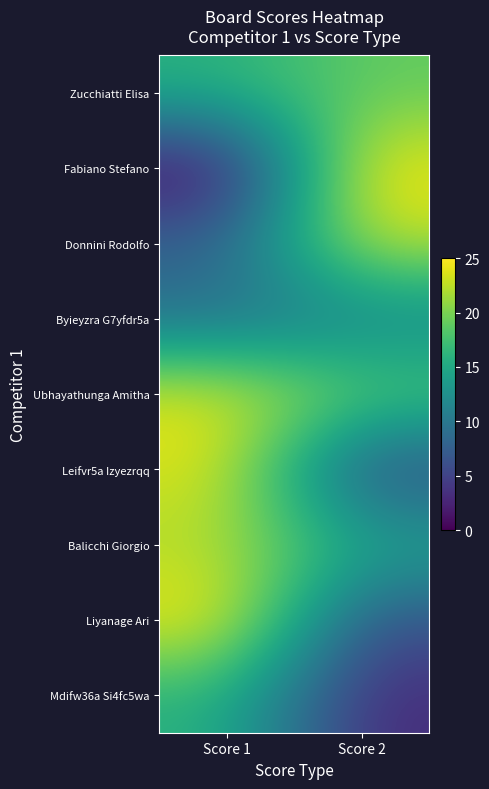

How many series are shown in this chart?

9